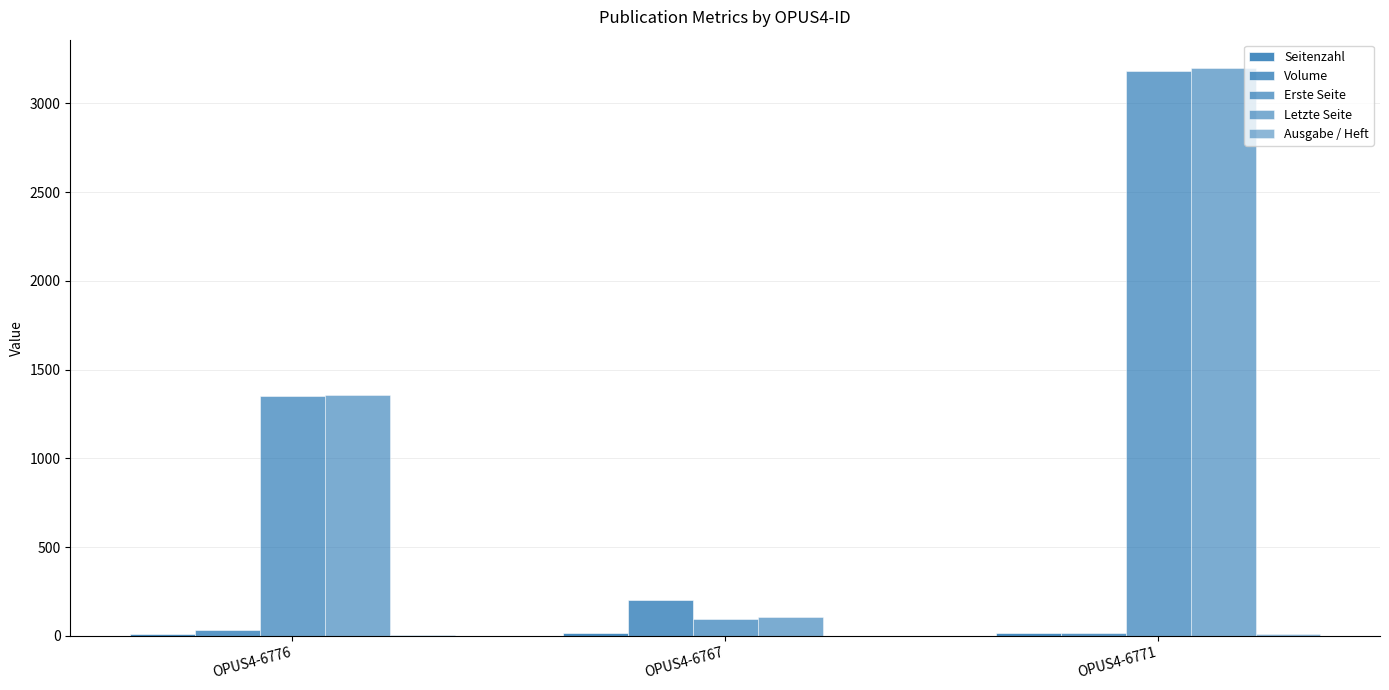

Count the Seitenzahl values in the range 9 to 15.

3